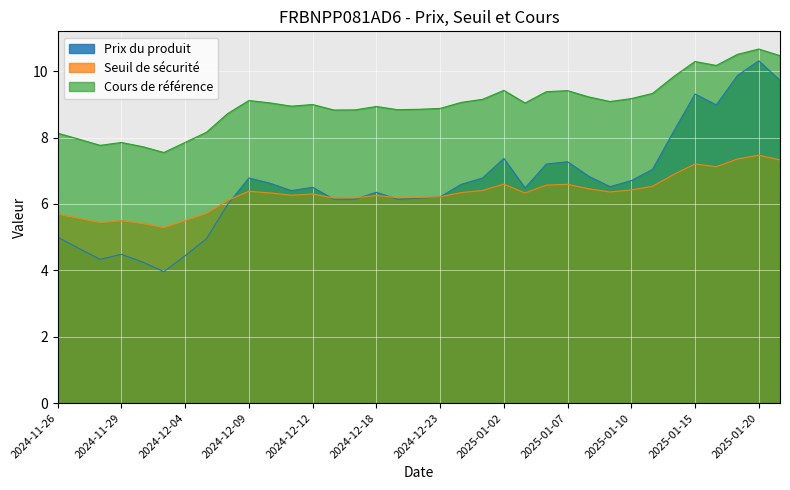

Where is the first local minimum for Seuil de sécurité?

2024-11-28